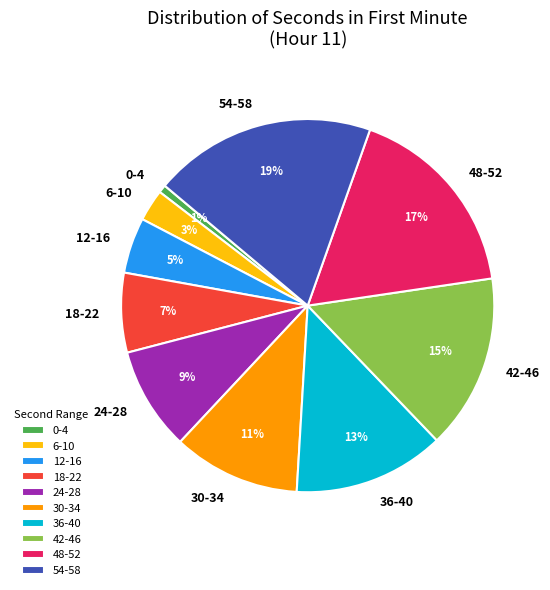

Which has a higher value, 30-34 or 18-22?

30-34